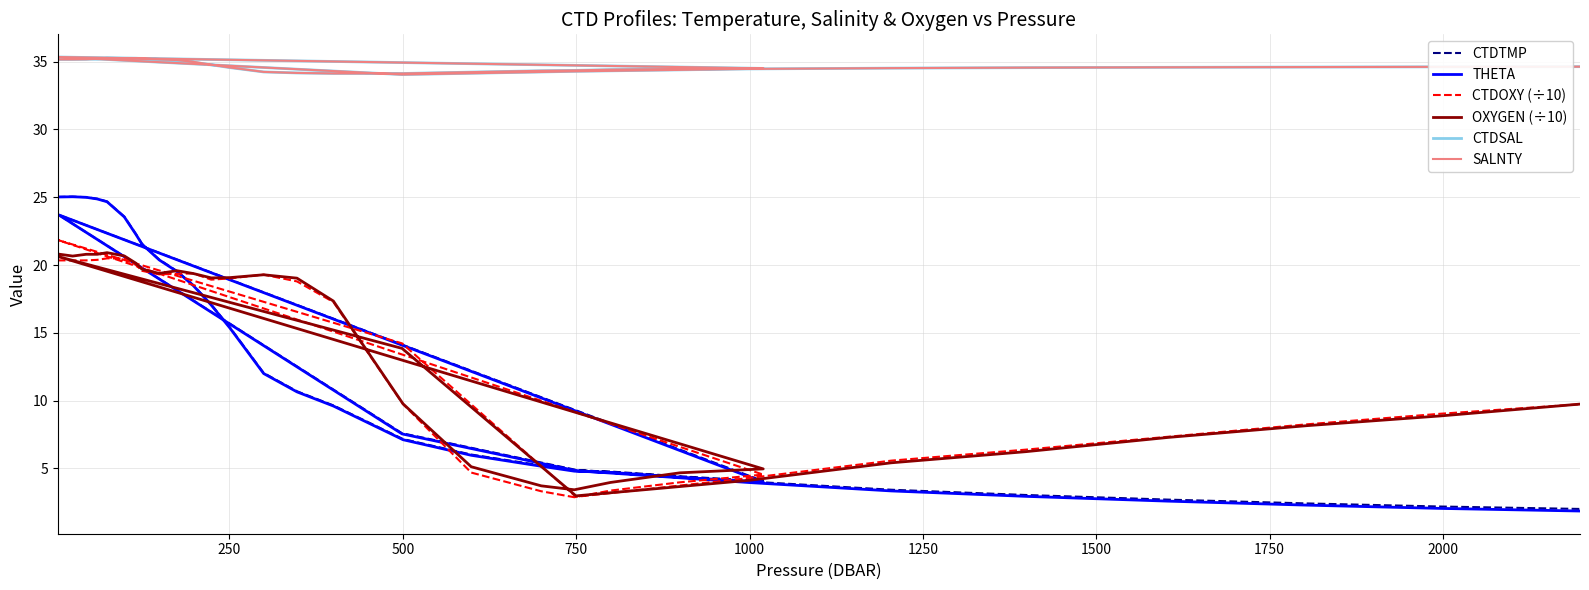

True or false: OXYGEN and THETA intersect in this chart.

True